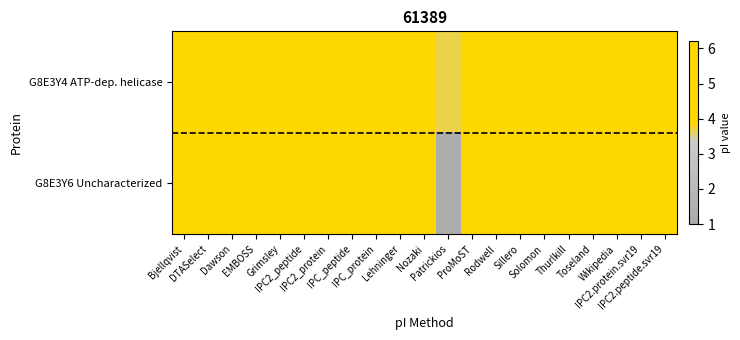

Reading left to right, extract all data points from this chart.

G8E3Y4 ATP-dep. helicase: Bjellqvist=5.6	DTASelect=5.9	Dawson=5.5	EMBOSS=5.8	Grimsley=5.7	IPC2_peptide=5.8	IPC2_protein=5.4	IPC_peptide=5.5	IPC_protein=5.4	Lehninger=5.5	Nozaki=5.7	Patrickios=3.7	ProMoST=5.5	Rodwell=5.5	Sillero=5.8	Solomon=5.5	Thurlkill=5.8	Toseland=5.6	Wikipedia=5.5	IPC2.protein.svr19=5.3	IPC2.peptide.svr19=5.8
G8E3Y6 Uncharacterized: Bjellqvist=5.0	DTASelect=5.1	Dawson=4.8	EMBOSS=4.7	Grimsley=4.6	IPC2_peptide=4.9	IPC2_protein=4.9	IPC_peptide=4.8	IPC_protein=4.8	Lehninger=4.7	Nozaki=4.9	Patrickios=1.3	ProMoST=4.8	Rodwell=4.6	Sillero=4.9	Solomon=4.8	Thurlkill=4.7	Toseland=4.7	Wikipedia=4.6	IPC2.protein.svr19=4.7	IPC2.peptide.svr19=4.9